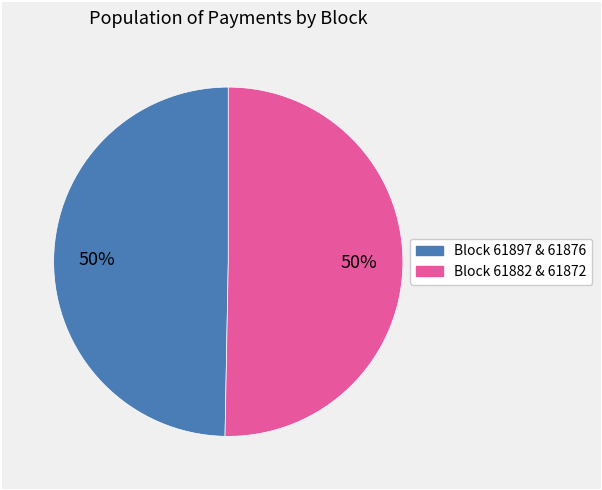

To the nearest percent, what is the average slice percentage?

50%